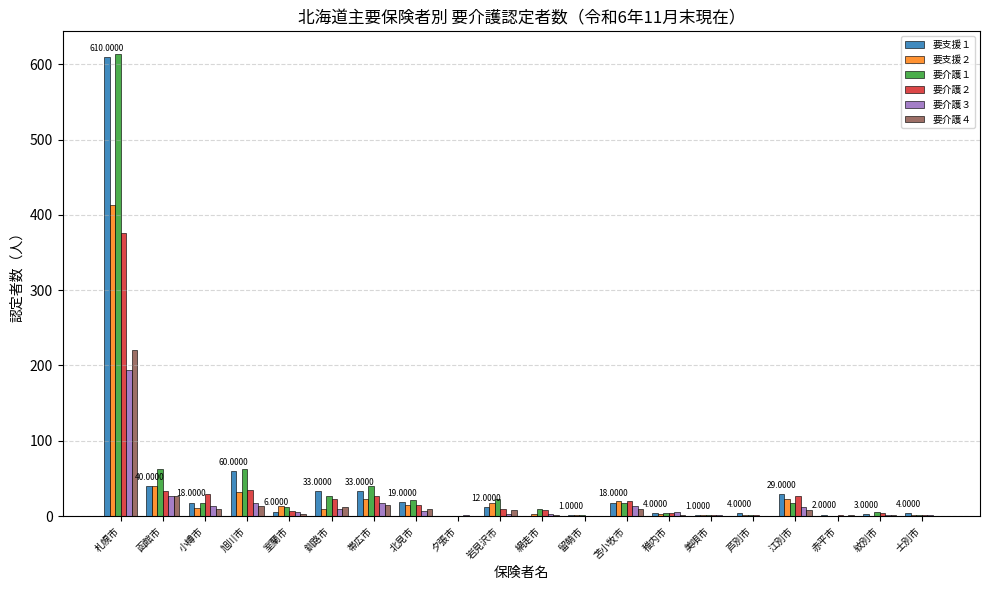

At which category is the sum across all series the highest?

札幌市